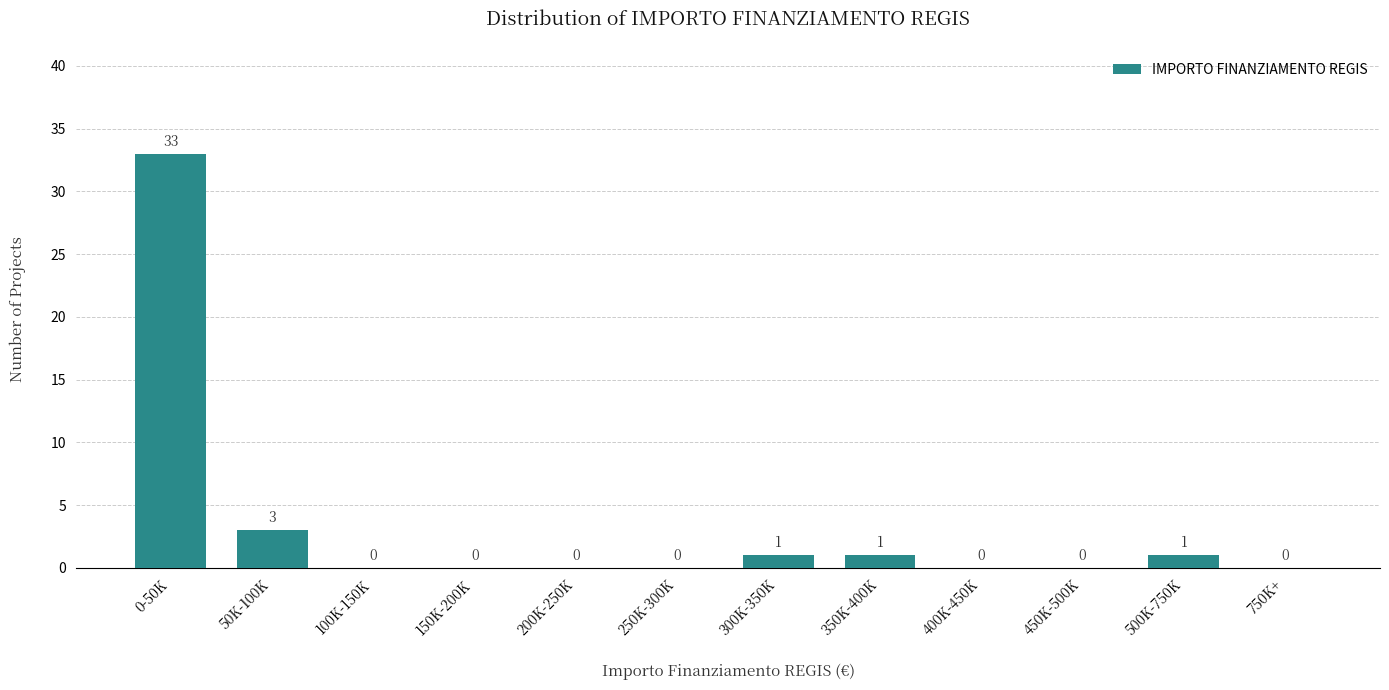

Reading left to right, extract all data points from this chart.

0-50K=33	50K-100K=3	100K-150K=0	150K-200K=0	200K-250K=0	250K-300K=0	300K-350K=1	350K-400K=1	400K-450K=0	450K-500K=0	500K-750K=1	750K+=0